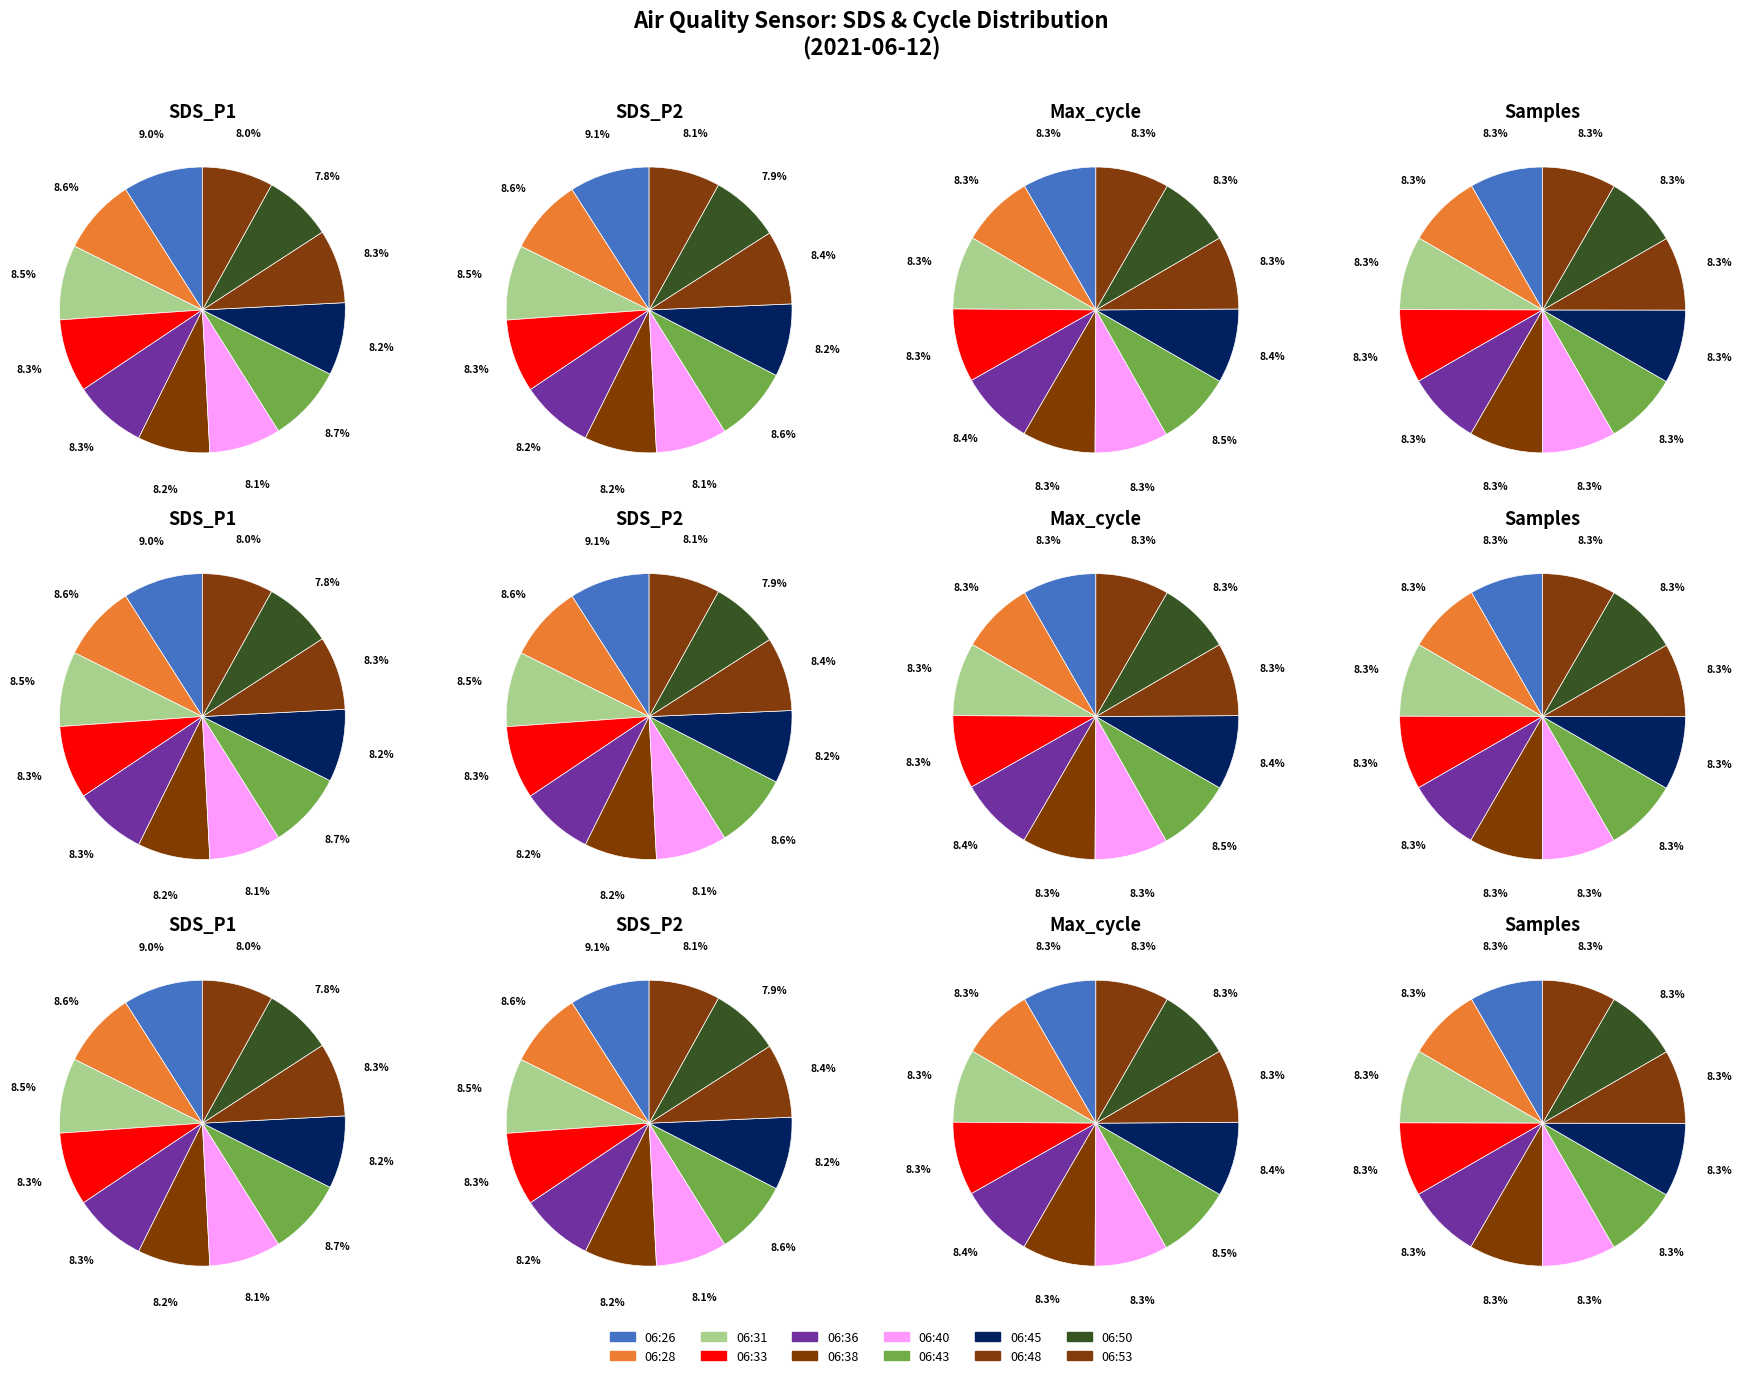

Combined, what portion of the pie is 06:43 and 06:50?

16.4%